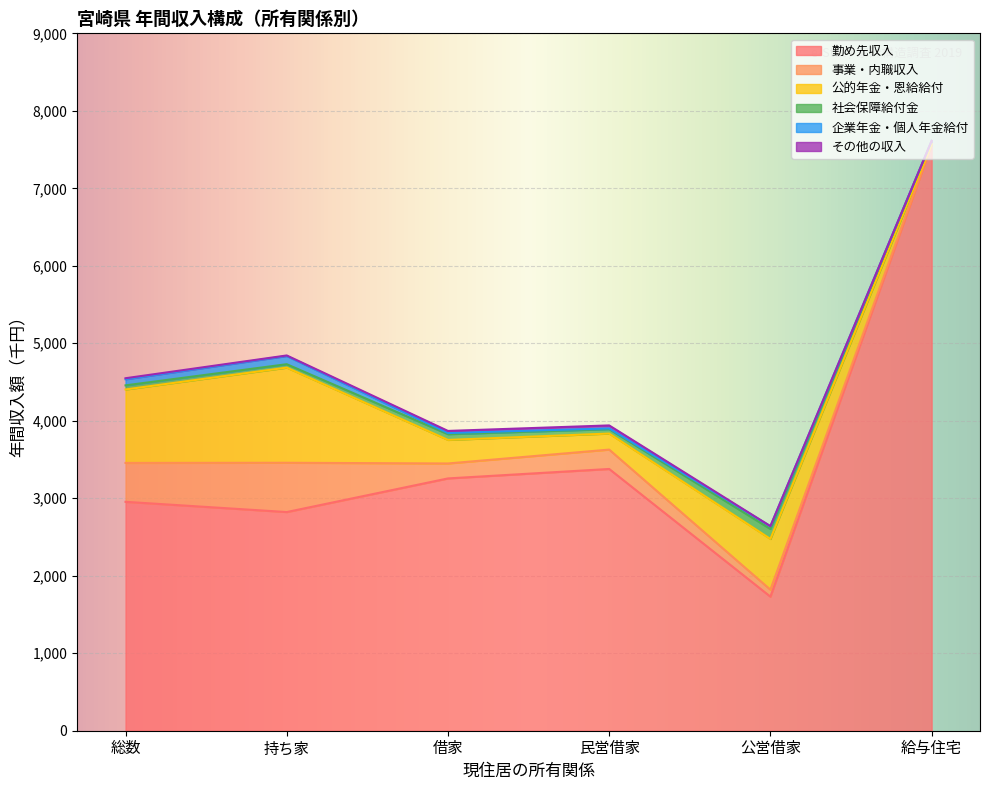

True or false: その他の収入 and 勤め先収入 intersect in this chart.

False